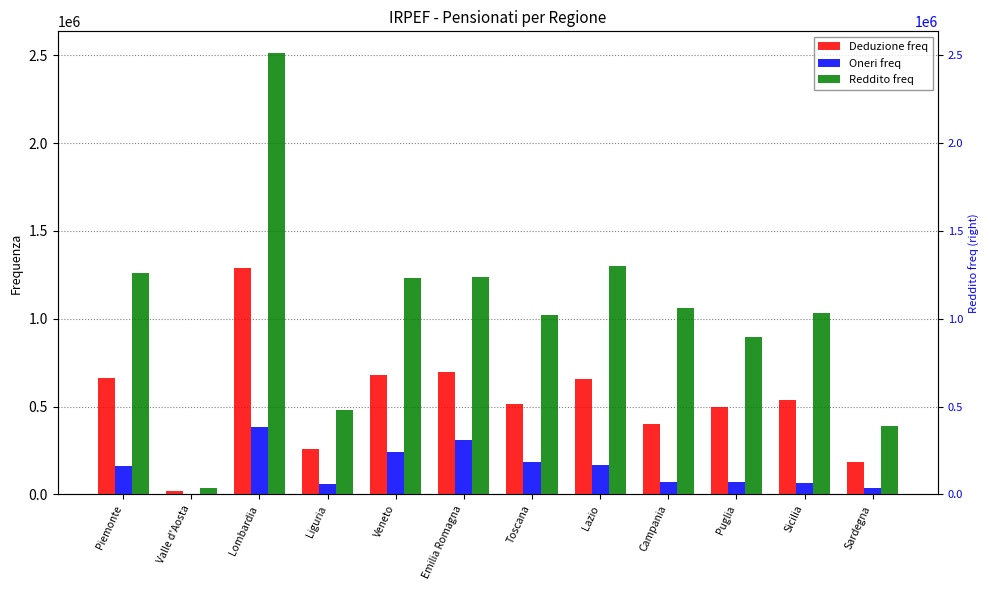

What is the difference between the highest and lowest values at Lazio?

1132470